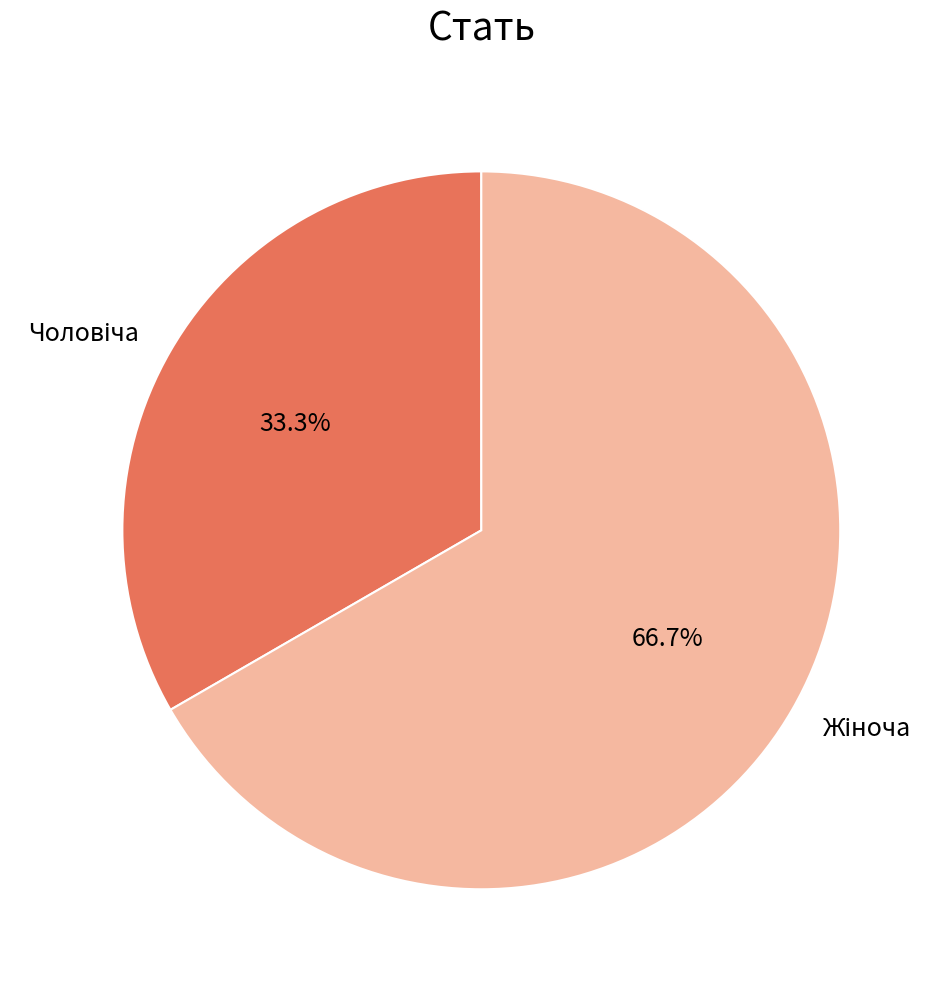

Is there a majority slice in this chart?

Yes